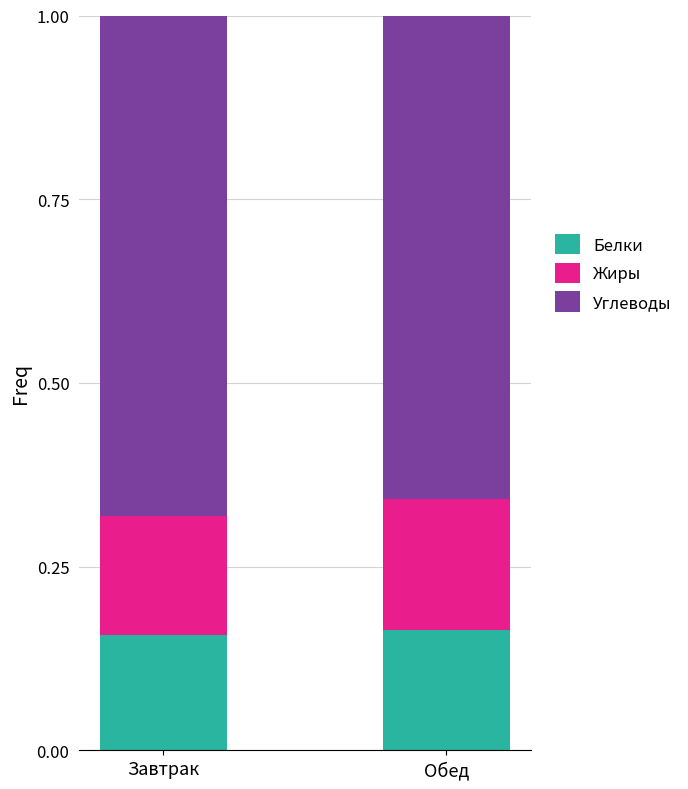

What is the total value across all series at Обед?

1.0